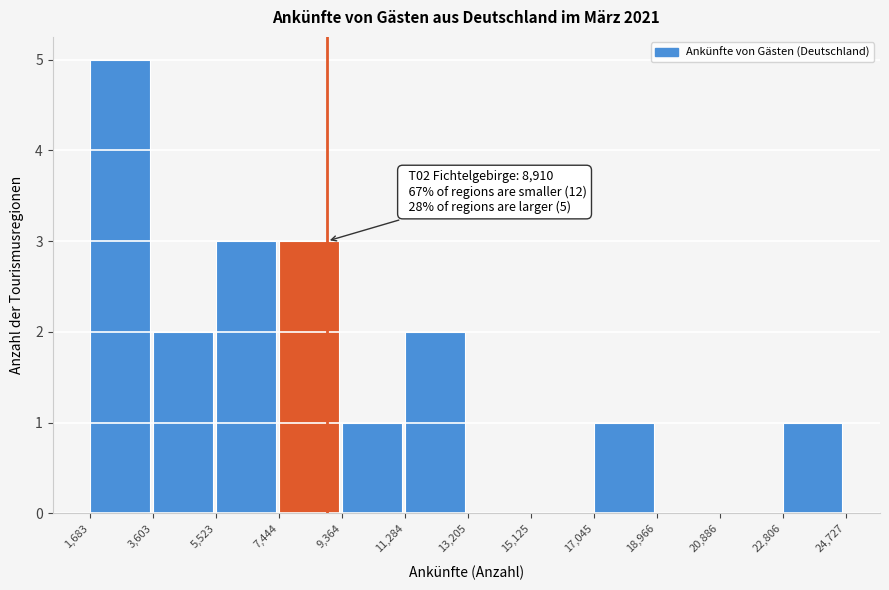

Over which range of the x-axis is the bar tallest?

1,683 to 3,603